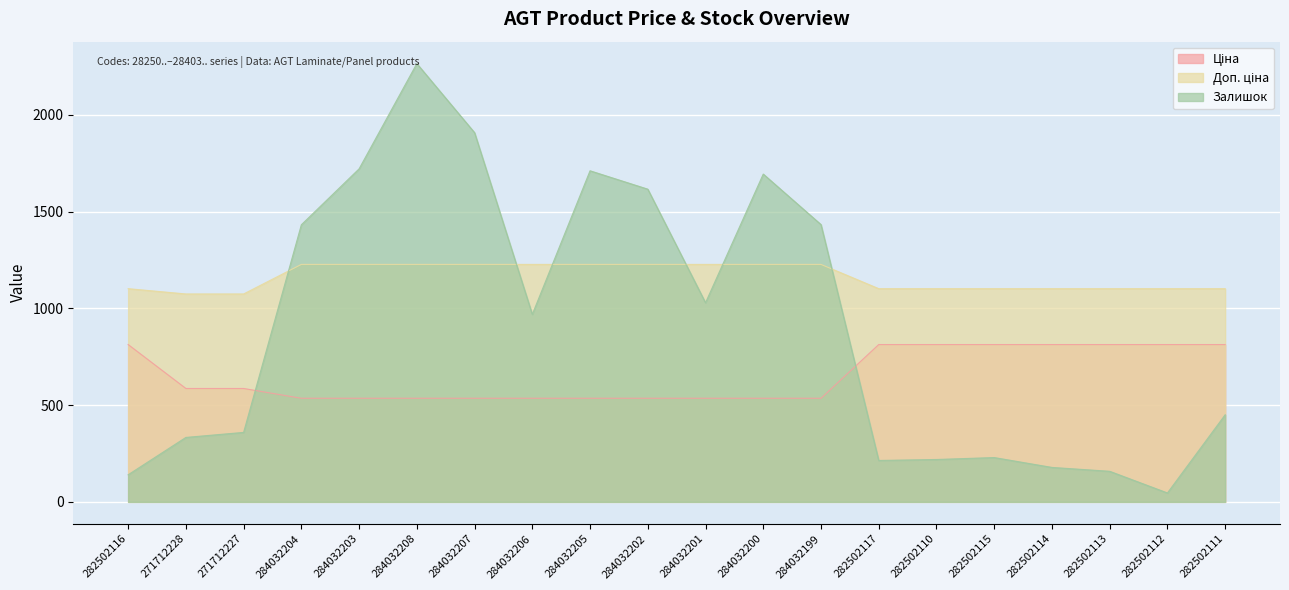

Which series has the largest total across all categories?

Доп. ціна